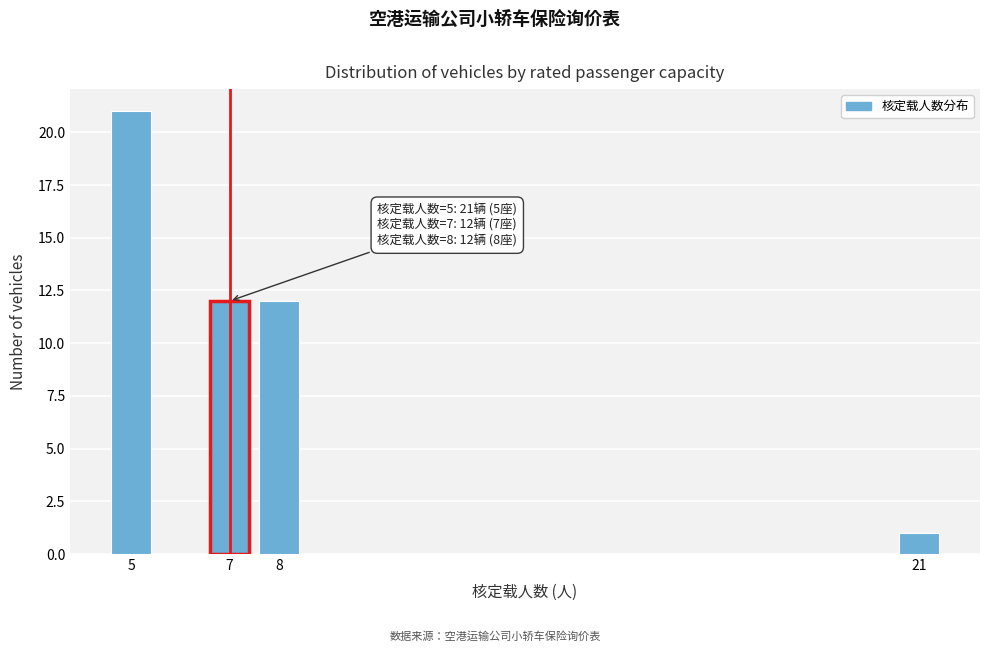

Reading left to right, extract all data points from this chart.

5=21	7=12	8=12	21=1